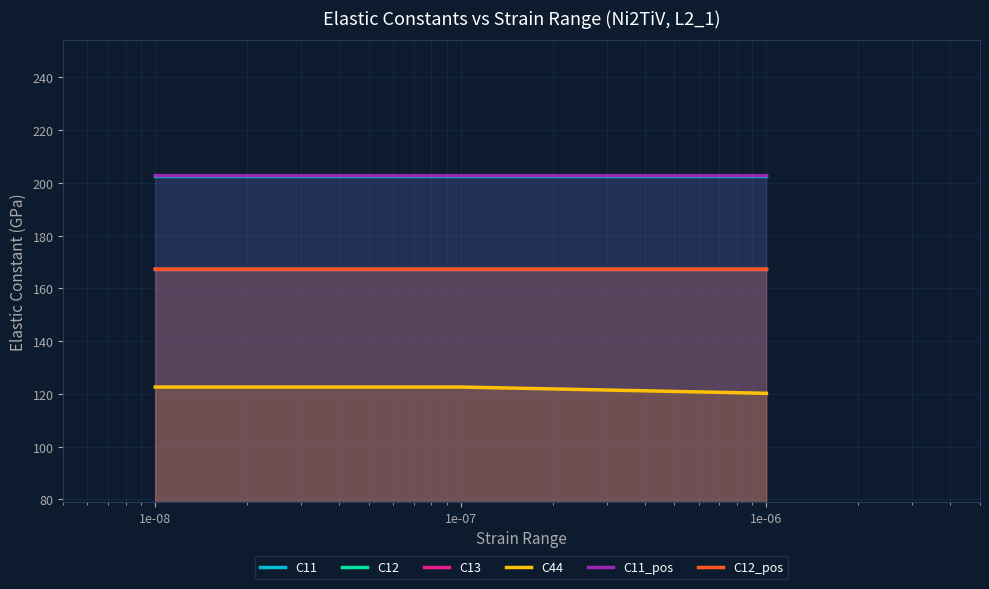

What is the total value across all series at 1e-06?

1027.7